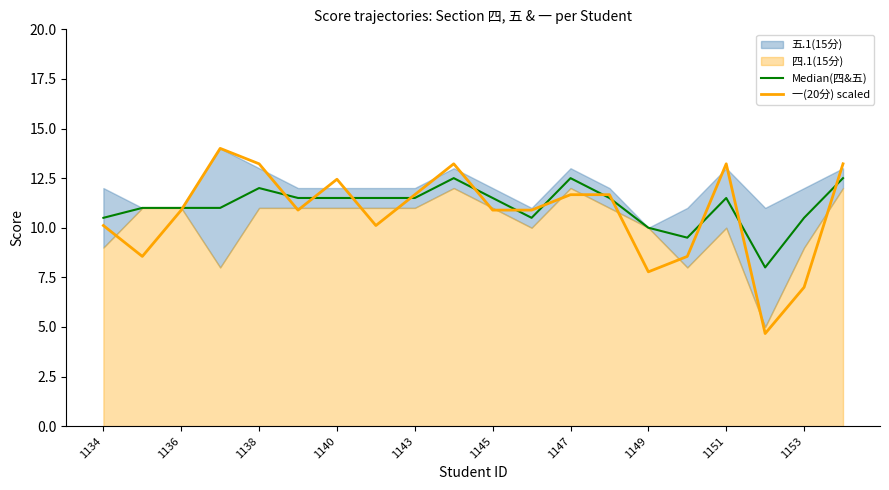

The Median(四&五) series shows 5.5 at 1145. True or false?

False